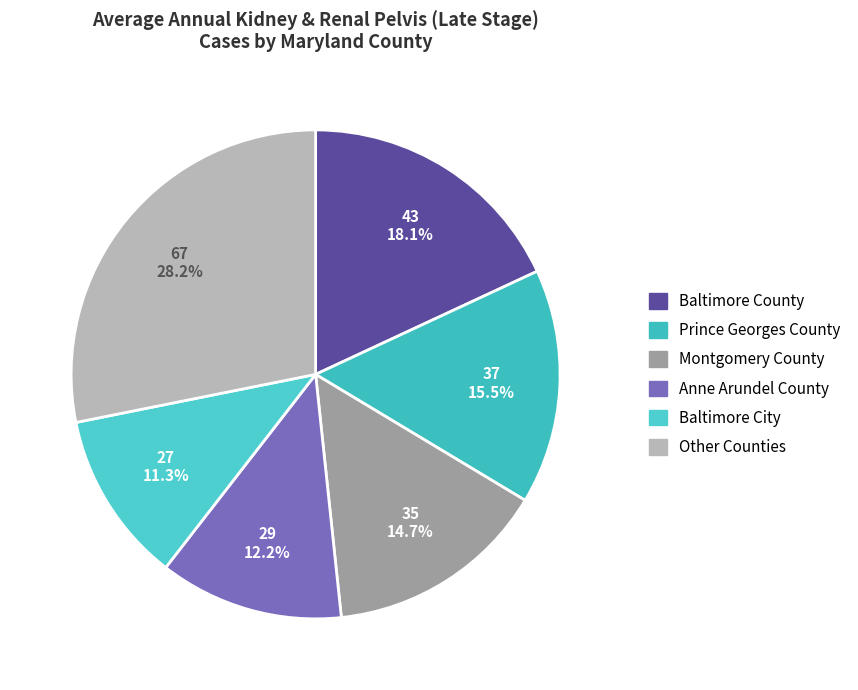

How many slices are in this pie chart?

6